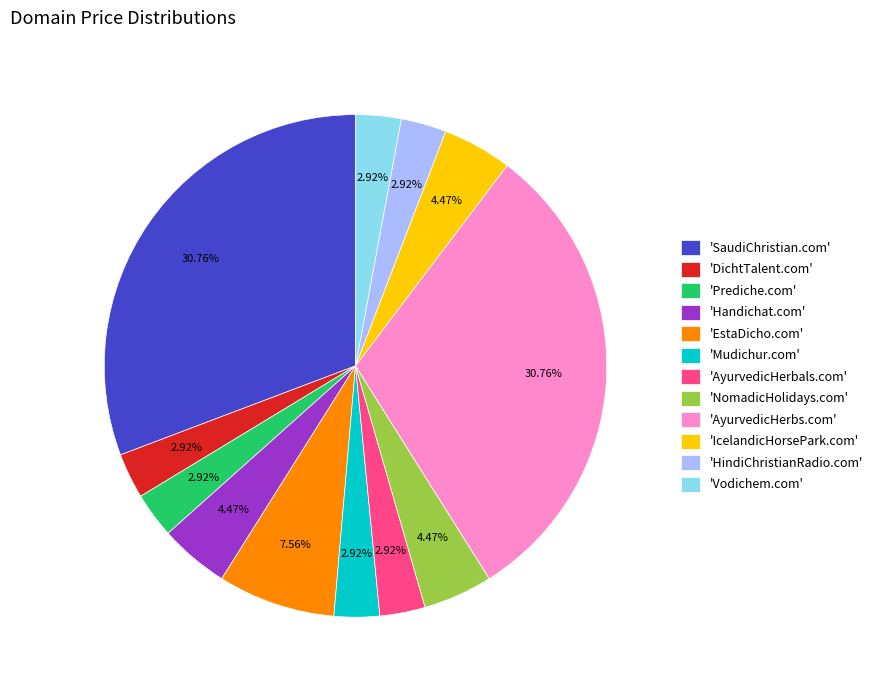

Is the sum of 'AyurvedicHerbs.com' and 'EstaDicho.com' greater than half?

No